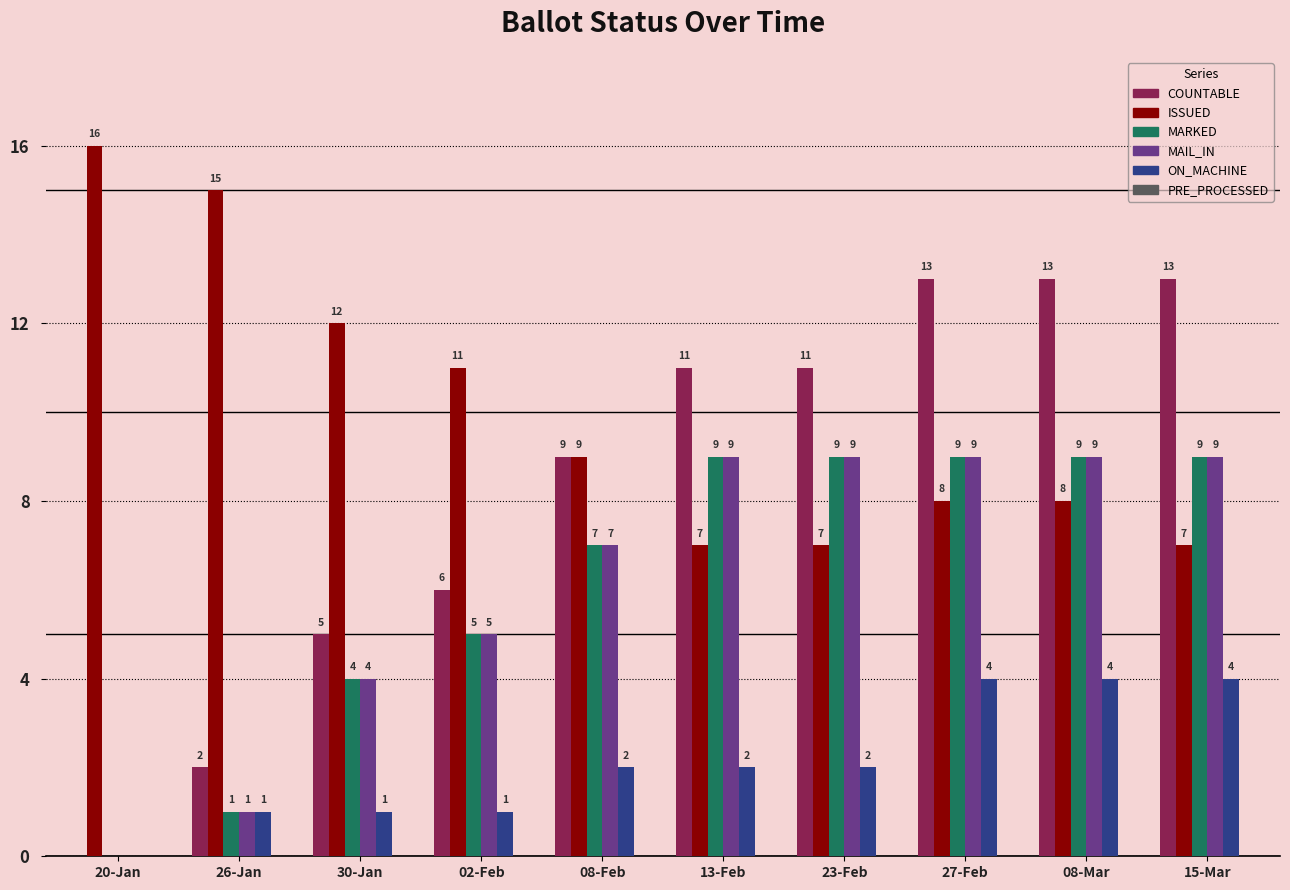

Which category has the highest value across all series?

20-Jan